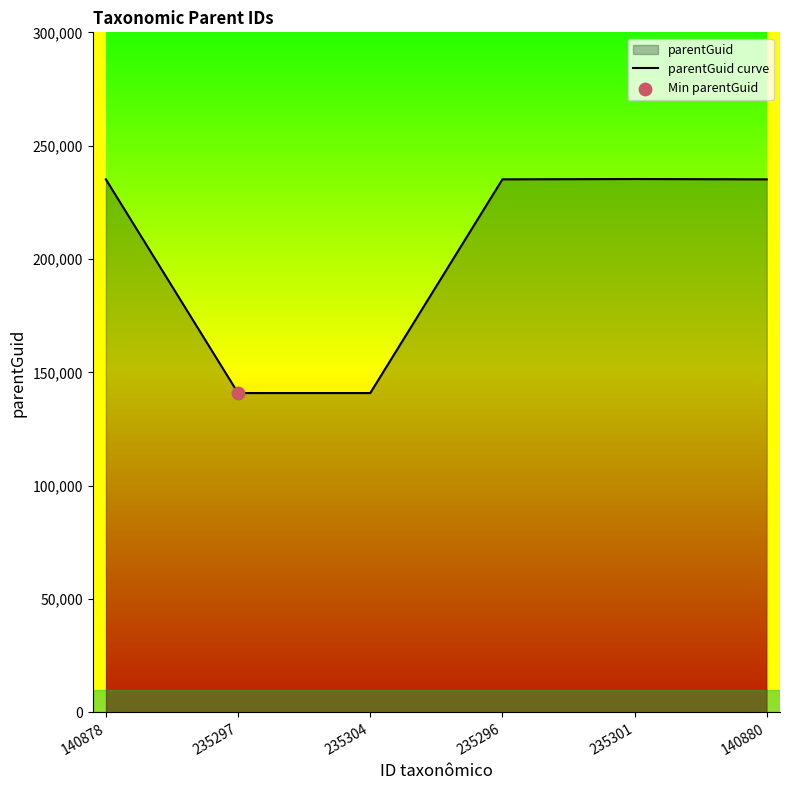

Approximately how many times larger is the value at 235301 compared to 235304?

1.7